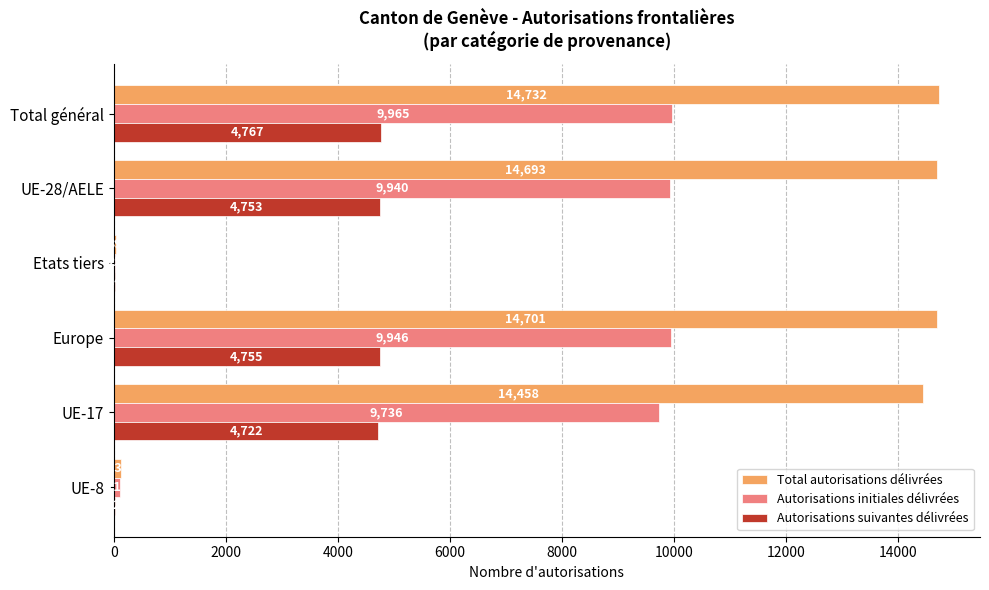

What are all the series names shown in the legend?

Total autorisations délivrées, Autorisations initiales délivrées, Autorisations suivantes délivrées